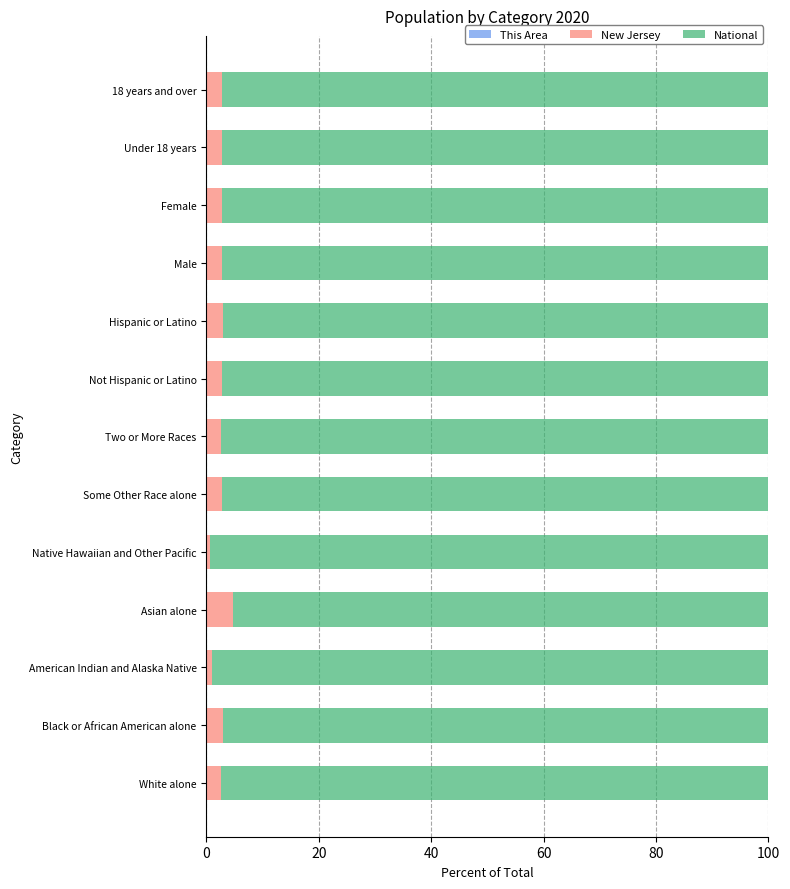

How many distinct data groups are displayed?

3